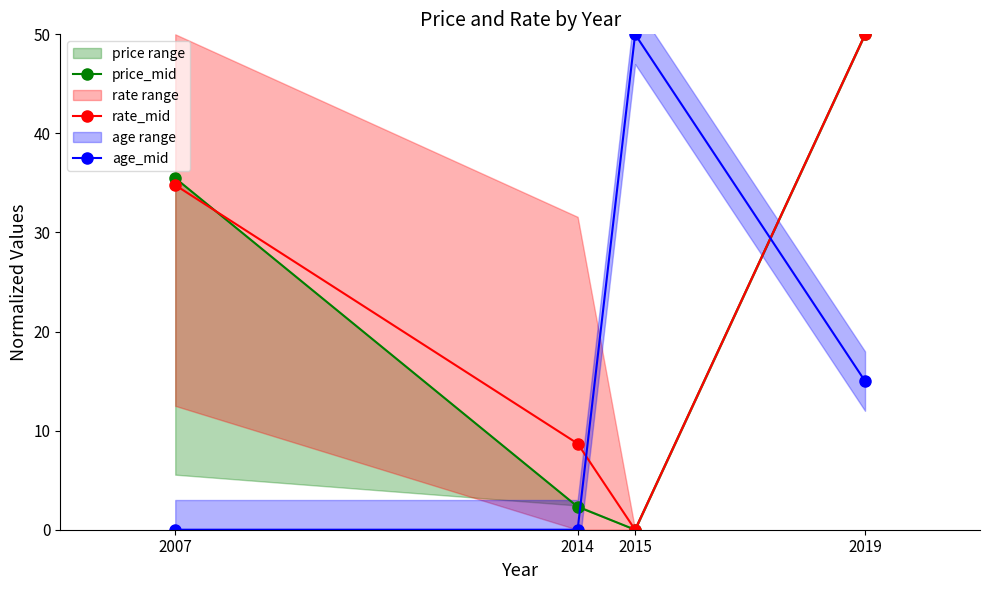

What is the value of the age_mid point at the 3rd from the left?

50.0